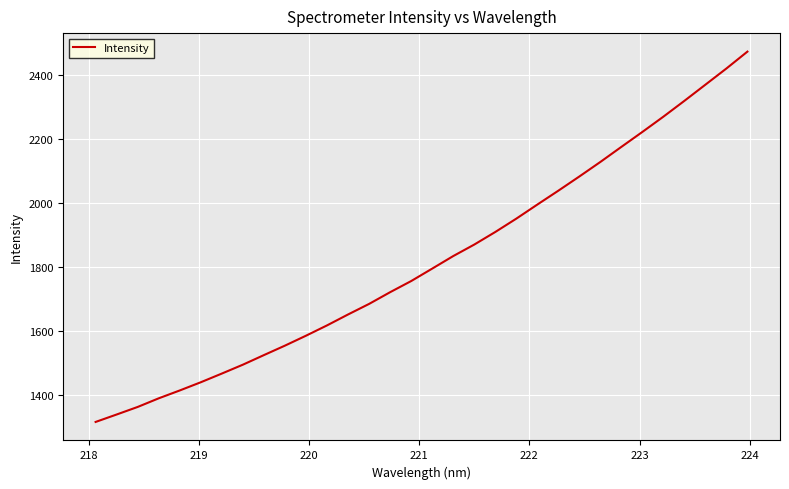

What is the difference between the maximum and minimum values?

1157.6